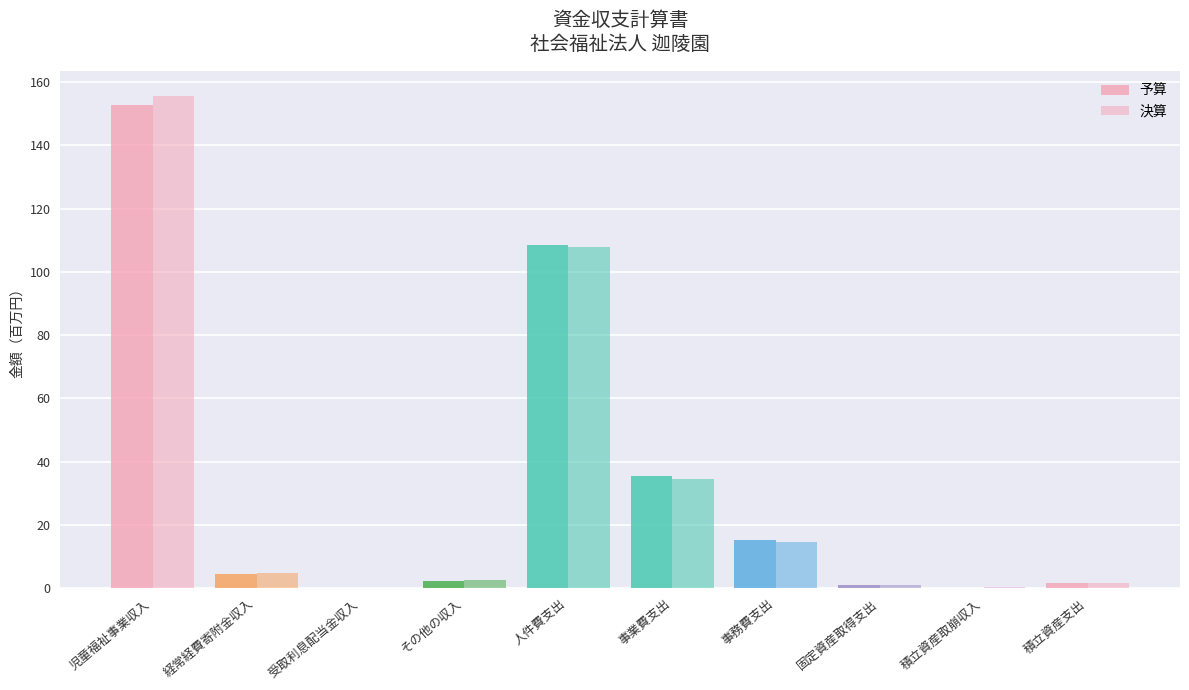

Read the 予算 value at 事務費支出.

15.2